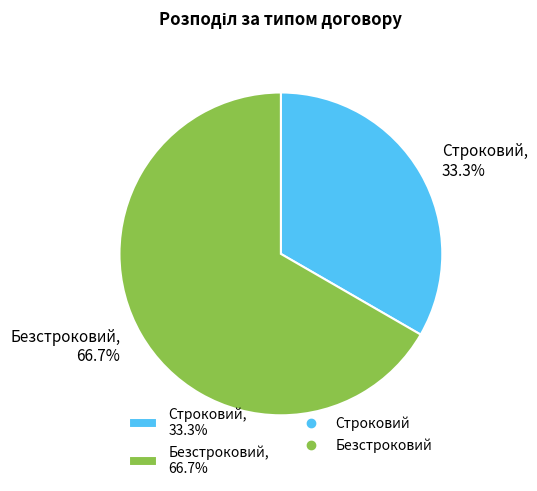

Does Строковий represent more than half of the total?

No